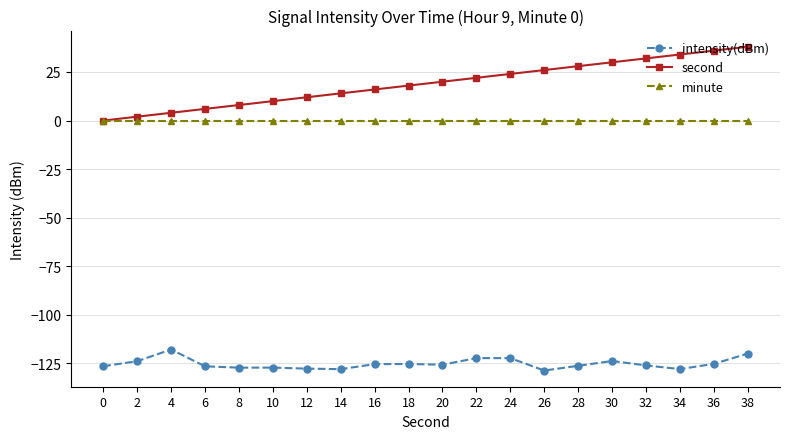

What is the value of the intensity(dBm) point at the 8th from the left?

-128.0